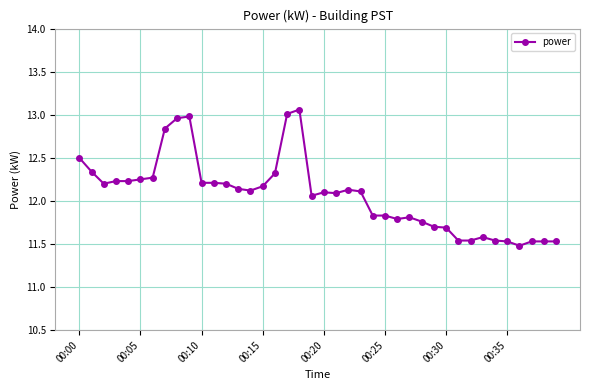

True or false: the data has more than 1 interior local peaks.

True